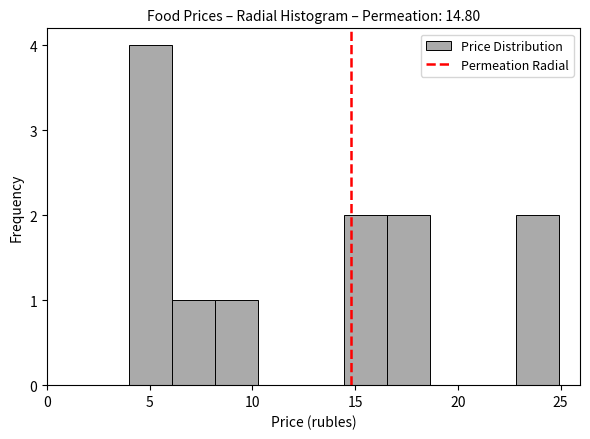

How tall is the bar that spans 4.0 to 6.0 on the x-axis? Neither the bar edges nor the heights are printed on the chart, so give them approximately, as read against the axes.

4